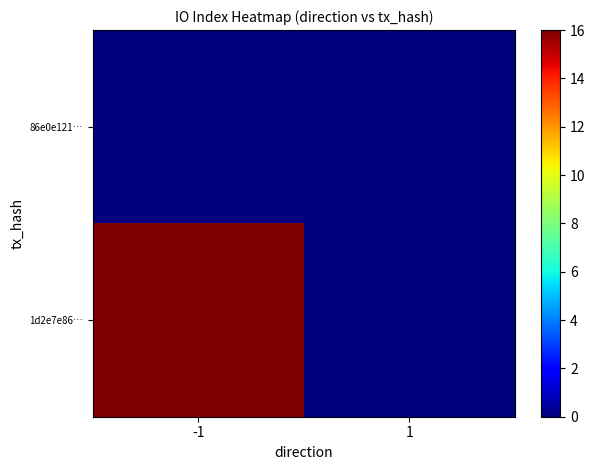

What is the maximum value shown in the chart?

16